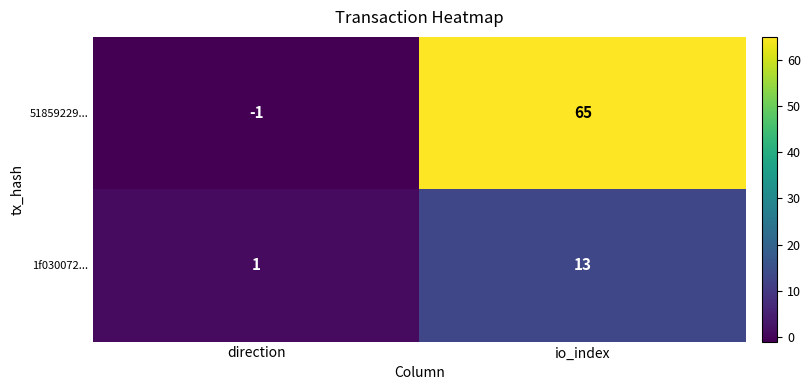

Reading left to right, extract all data points from this chart.

51859229...: direction=-1	io_index=65
1f030072...: direction=1	io_index=13